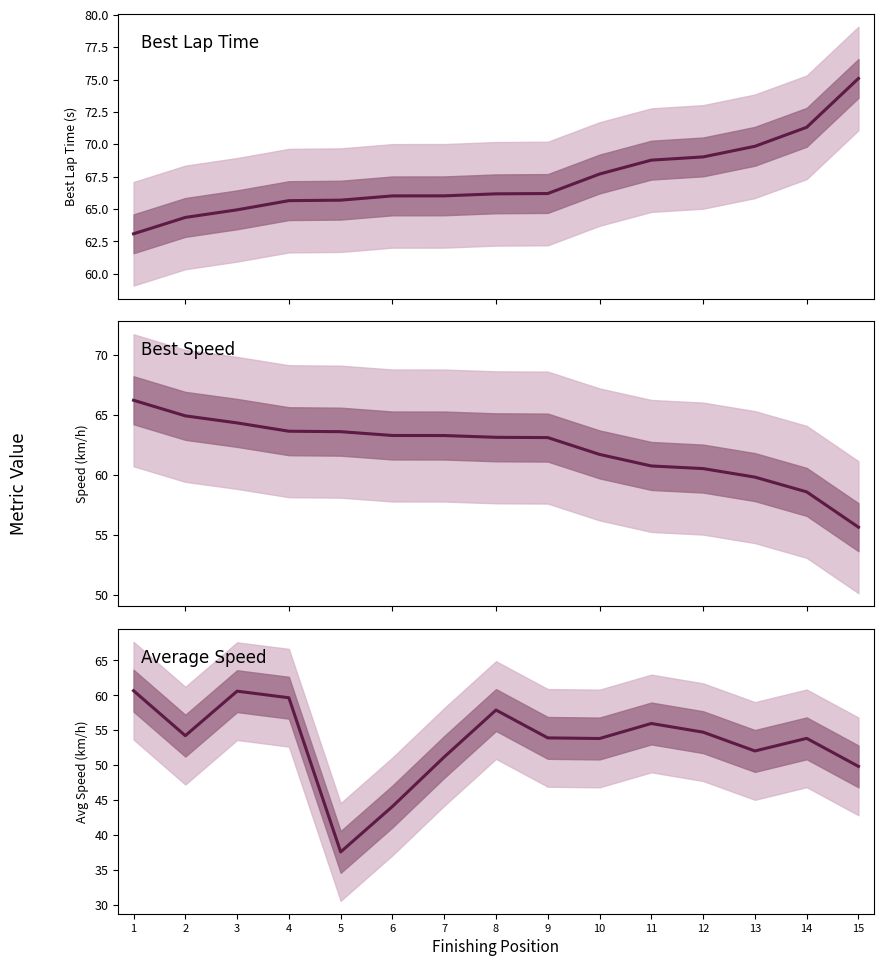

At which label is Best Lap Time closest to 69?

12